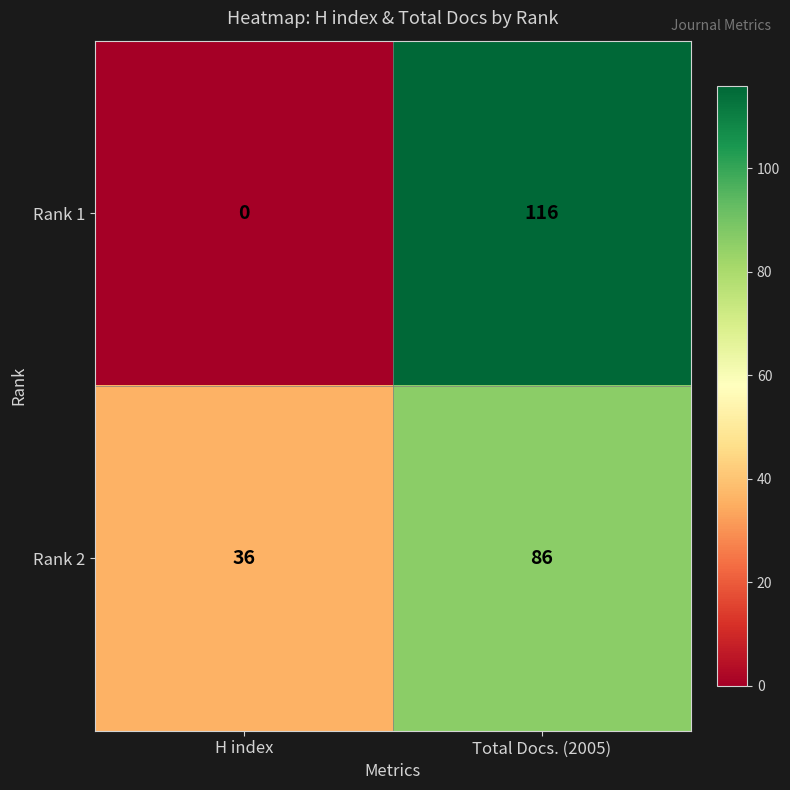

Rank the series by their average value, from lowest to highest.

Rank 1, Rank 2